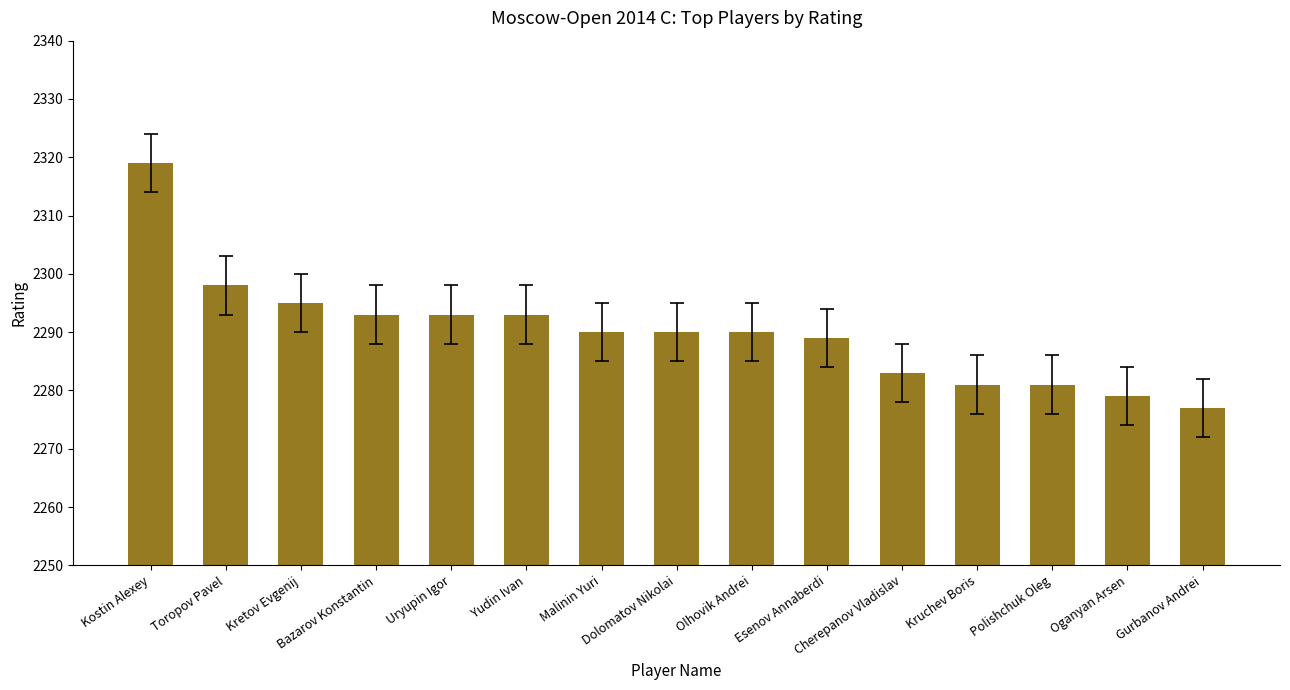

Reading left to right, transcribe all the data shown in this chart.

Kostin Alexey=2319	Toropov Pavel=2298	Kretov Evgenij=2295	Bazarov Konstantin=2293	Uryupin Igor=2293	Yudin Ivan=2293	Malinin Yuri=2290	Dolomatov Nikolai=2290	Olhovik Andrei=2290	Esenov Annaberdi=2289	Cherepanov Vladislav=2283	Kruchev Boris=2281	Polishchuk Oleg=2281	Oganyan Arsen=2279	Gurbanov Andrei=2277